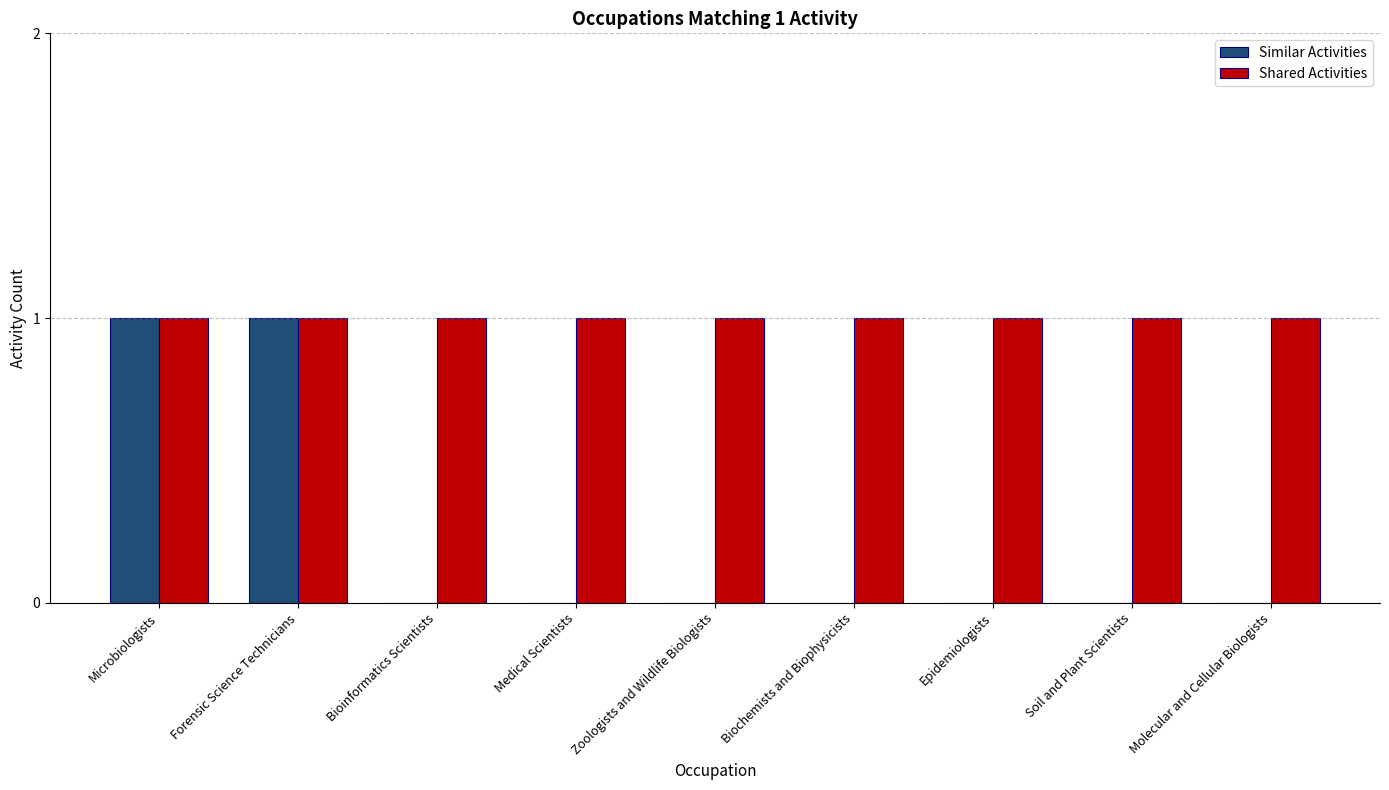

Is the value of Similar Activities at Molecular and Cellular Biologists greater than the value of Shared Activities at Bioinformatics Scientists?

No